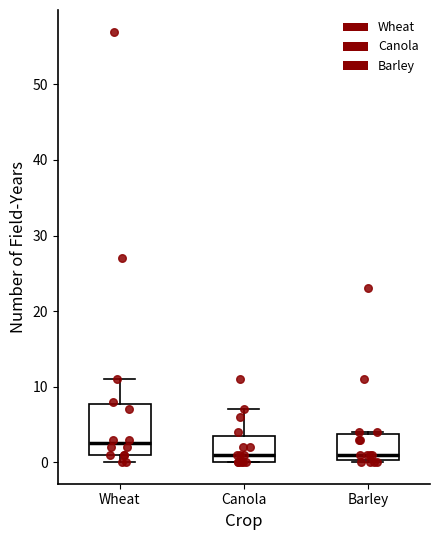

Reading left to right, transcribe this box plot: for each box, give where its median line is, the range the box spans, and where its two whiskers end, as read against the y-axis. The values are not printed on the chart, so give them approximately, as read against the axis.

Wheat: median 3, box 1 to 8, whiskers 0 to 11
Canola: median 1, box 0 to 4, whiskers 0 to 7
Barley: median 1, box 0 to 4, whiskers 0 to 4